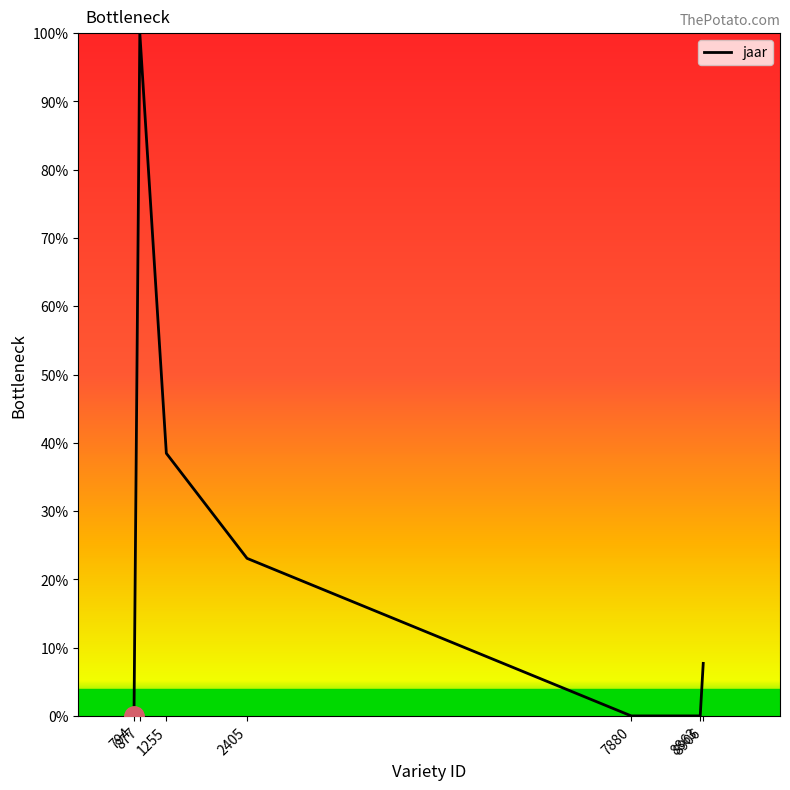

True or false: the data shows 13.4 at 1255.

False